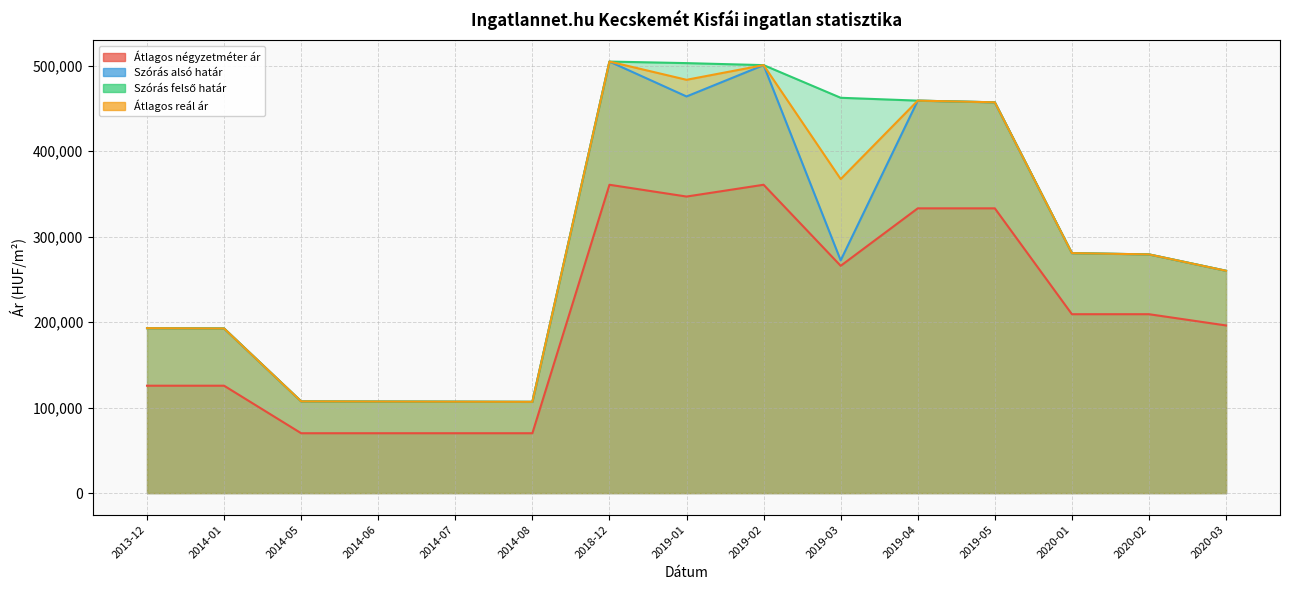

The value of Átlagos reál ár at 2020-03 is 420103. True or false?

False